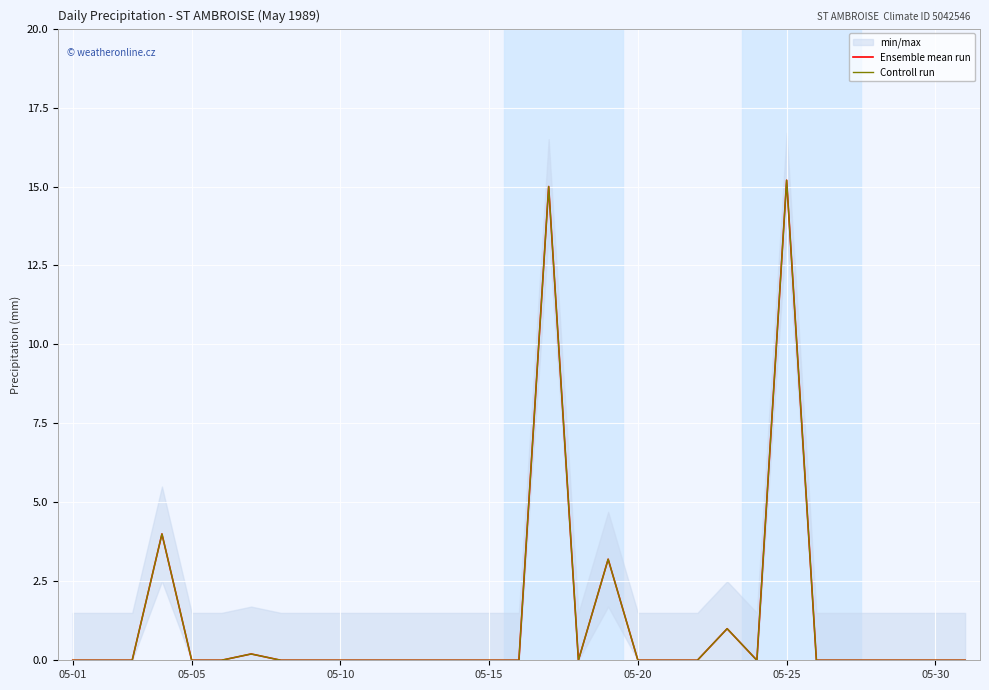

True or false: Controll run and Ensemble mean run intersect in this chart.

False